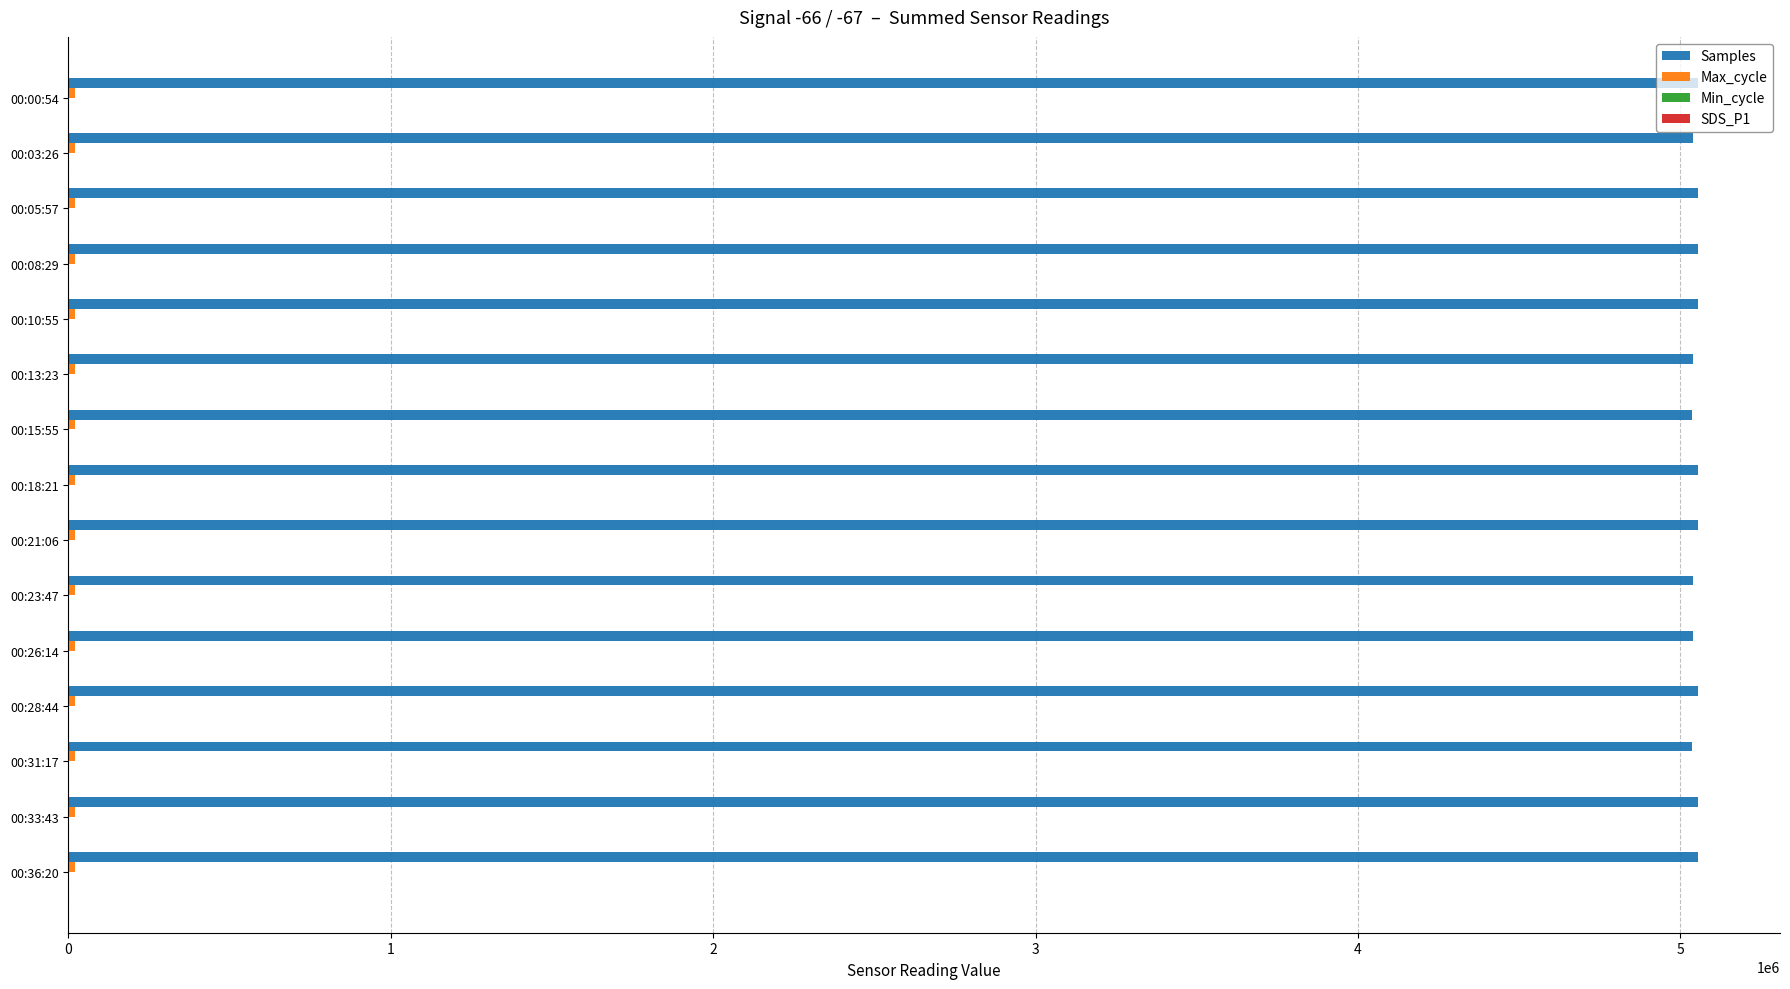

Which series has the largest total across all categories?

Samples